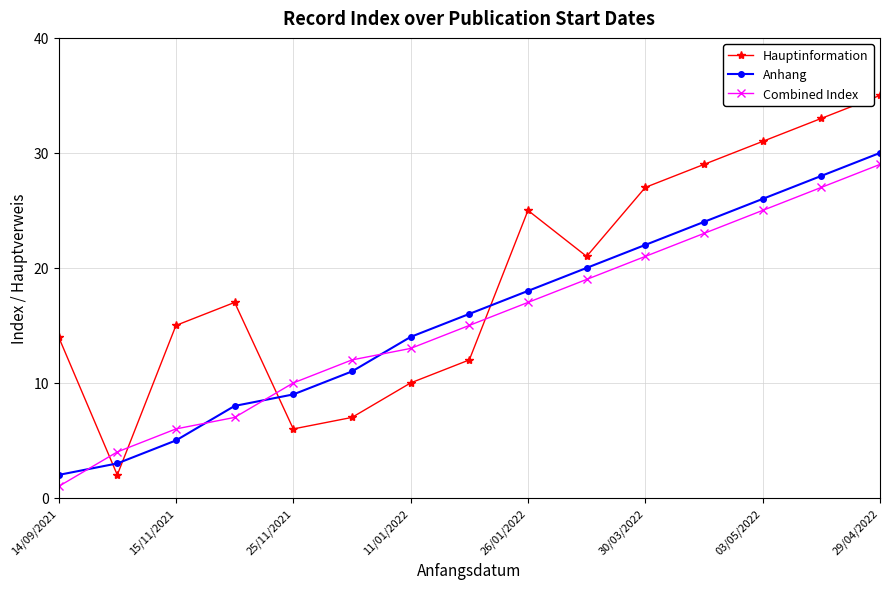

Which series has the largest total across all categories?

Hauptinformation